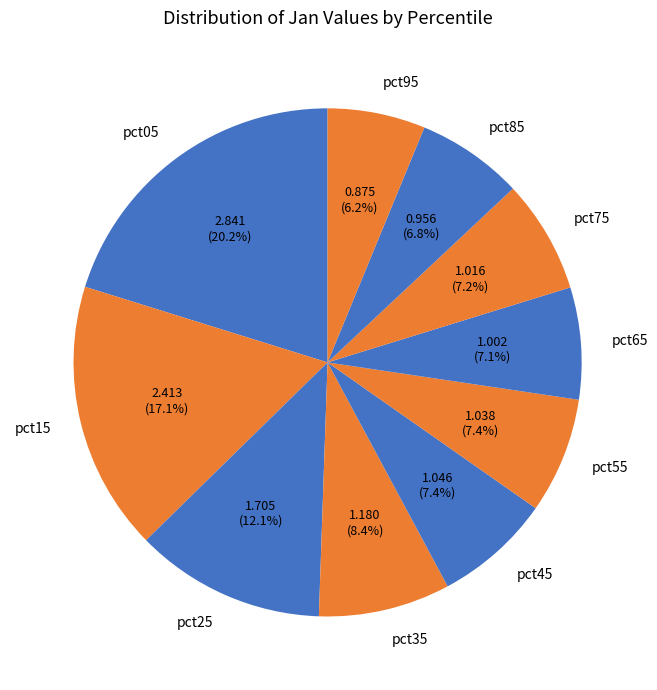

To the nearest percent, what percentage of the pie is pct65?

7%